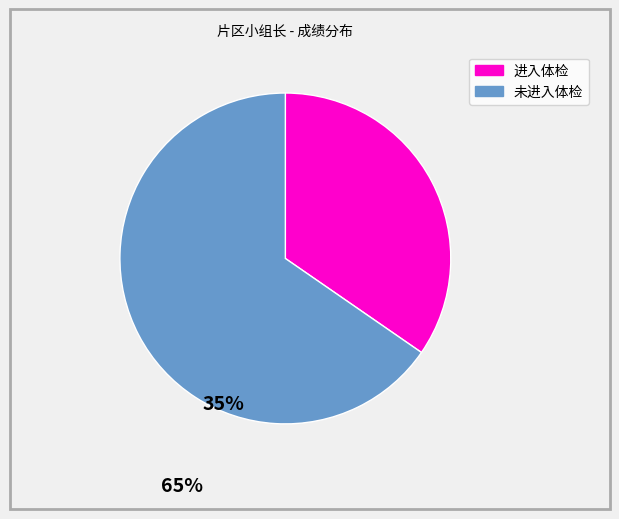

Is there a majority slice in this chart?

Yes